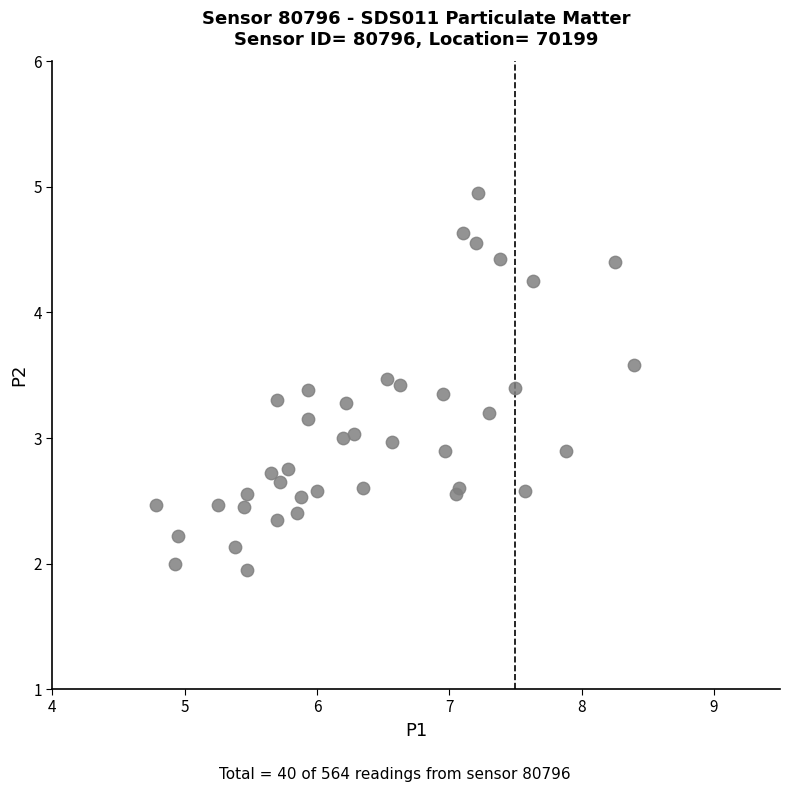

What is the range of X values (max minus min)?

3.6